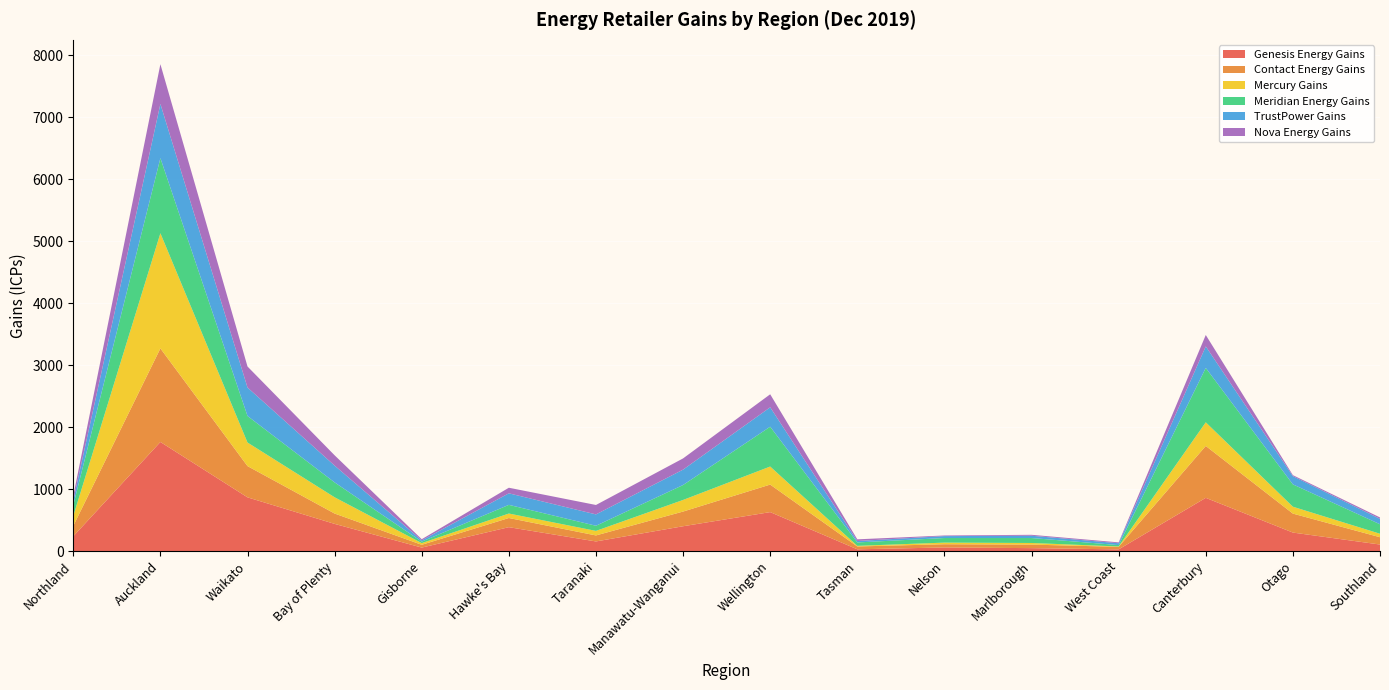

Reading left to right, extract all data points from this chart.

Genesis Energy Gains: Northland=239	Auckland=1760	Waikato=867	Bay of Plenty=439	Gisborne=57	Hawke's Bay=386	Taranaki=156	Manawatu-Wanganui=401	Wellington=629	Tasman=29	Nelson=59	Marlborough=48	West Coast=28	Canterbury=859	Otago=299	Southland=106
Contact Energy Gains: Northland=168	Auckland=1509	Waikato=504	Bay of Plenty=167	Gisborne=45	Hawke's Bay=148	Taranaki=97	Manawatu-Wanganui=237	Wellington=444	Tasman=46	Nelson=52	Marlborough=57	West Coast=41	Canterbury=837	Otago=306	Southland=118
Mercury Gains: Northland=159	Auckland=1857	Waikato=380	Bay of Plenty=262	Gisborne=27	Hawke's Bay=72	Taranaki=73	Manawatu-Wanganui=187	Wellington=291	Tasman=10	Nelson=26	Marlborough=26	West Coast=6	Canterbury=381	Otago=111	Southland=56
Meridian Energy Gains: Northland=175	Auckland=1211	Waikato=428	Bay of Plenty=240	Gisborne=24	Hawke's Bay=140	Taranaki=83	Manawatu-Wanganui=241	Wellington=642	Tasman=55	Nelson=74	Marlborough=80	West Coast=22	Canterbury=877	Otago=360	Southland=153
TrustPower Gains: Northland=77	Auckland=874	Waikato=459	Bay of Plenty=271	Gisborne=20	Hawke's Bay=186	Taranaki=183	Manawatu-Wanganui=248	Wellington=313	Tasman=23	Nelson=31	Marlborough=37	West Coast=30	Canterbury=347	Otago=133	Southland=87
Nova Energy Gains: Northland=73	Auckland=641	Waikato=339	Bay of Plenty=166	Gisborne=19	Hawke's Bay=90	Taranaki=152	Manawatu-Wanganui=181	Wellington=210	Tasman=27	Nelson=10	Marlborough=15	West Coast=14	Canterbury=184	Otago=16	Southland=23